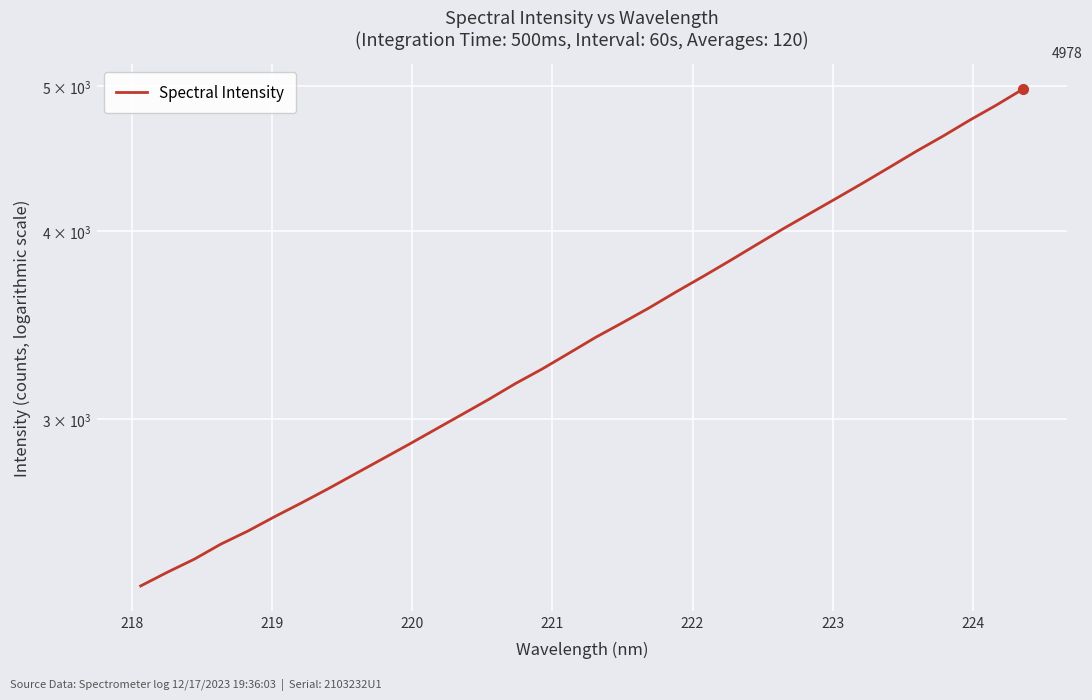

Is this an area chart (filled region under the line)?

No